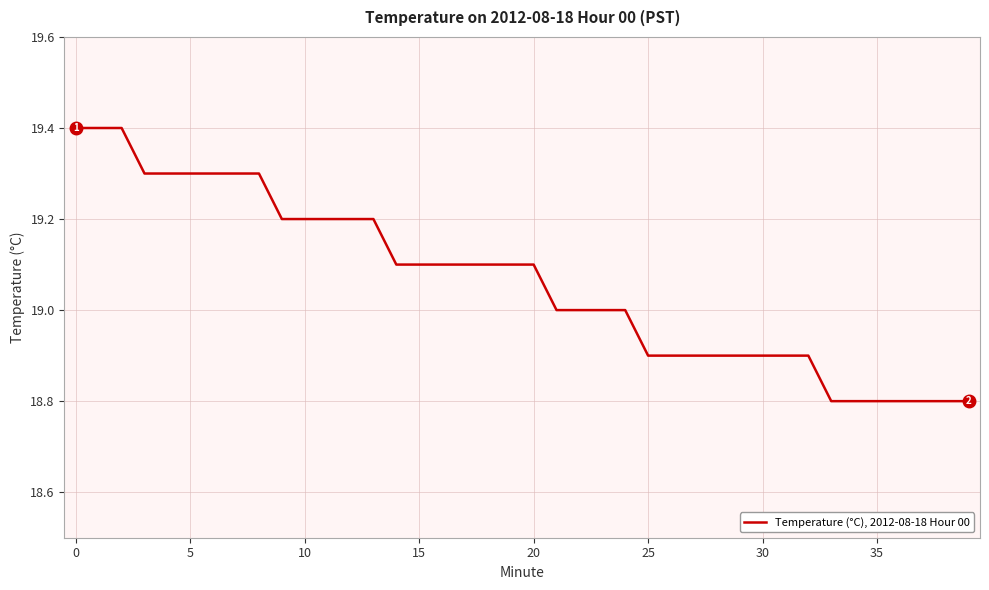

What is the average value?

19.1